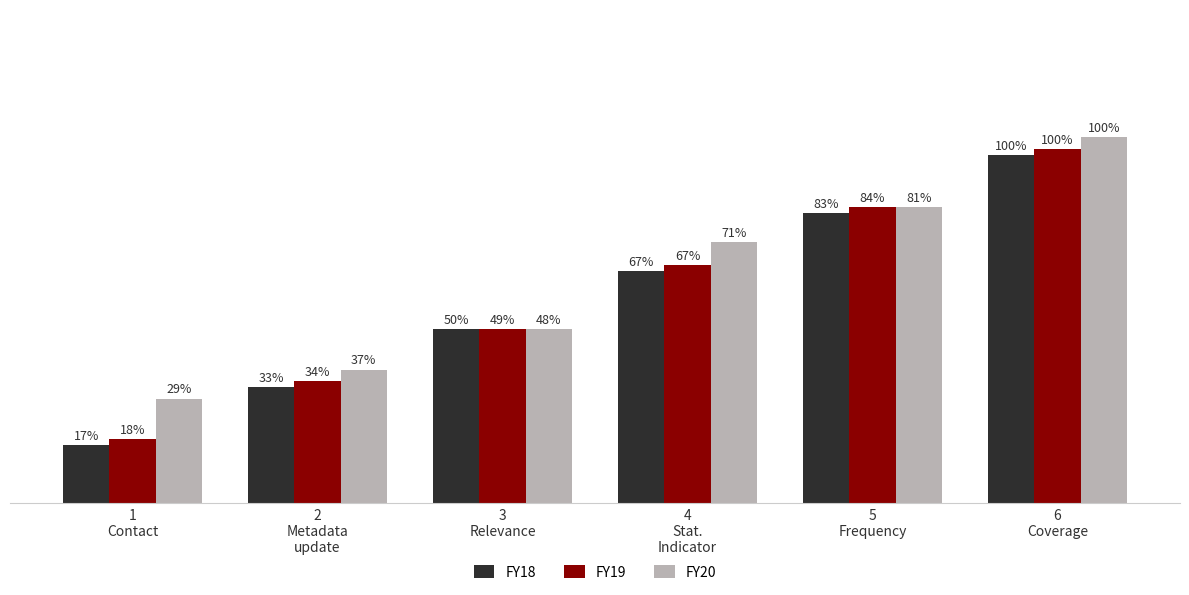

What are all the series names shown in the legend?

FY18, FY19, FY20